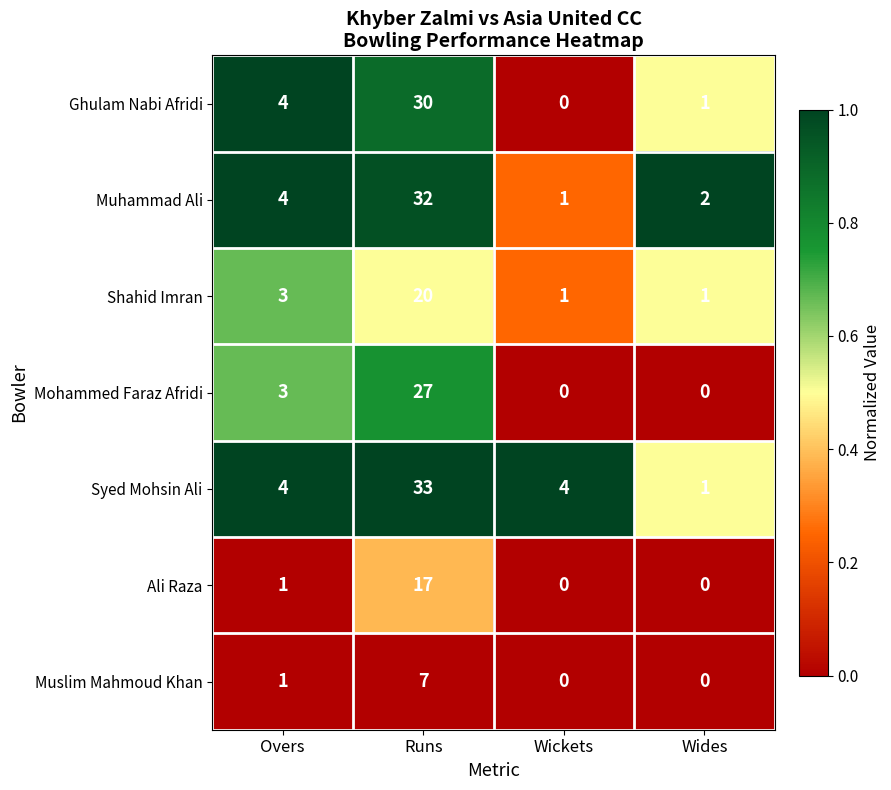

At which category is the sum across all series the highest?

Runs